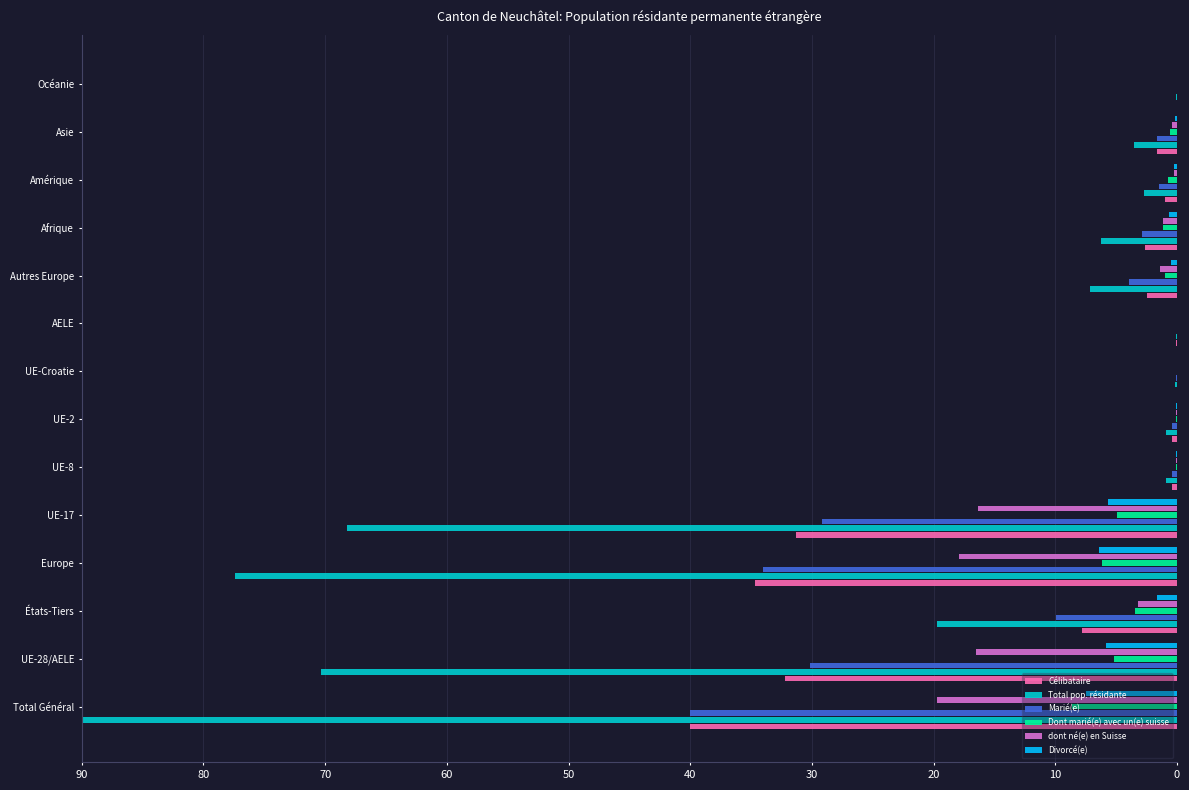

At which category is the sum across all series the highest?

Total Général